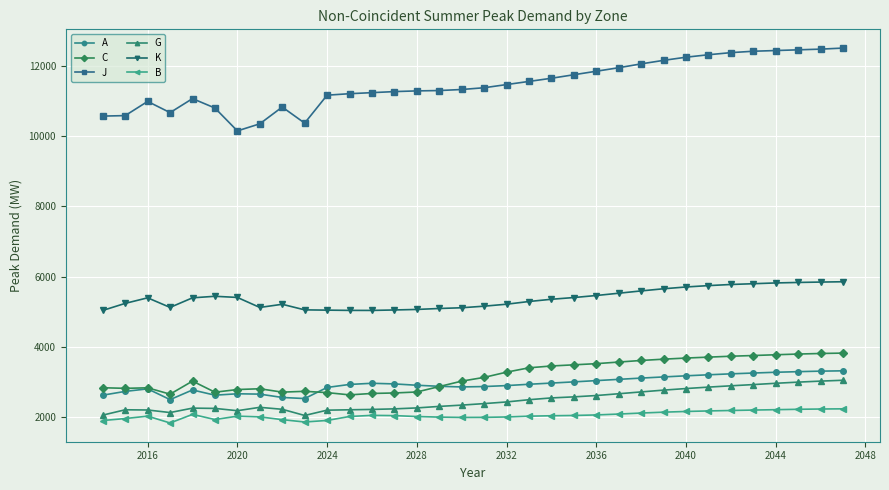

True or false: G has more than 2 interior local peaks.

True